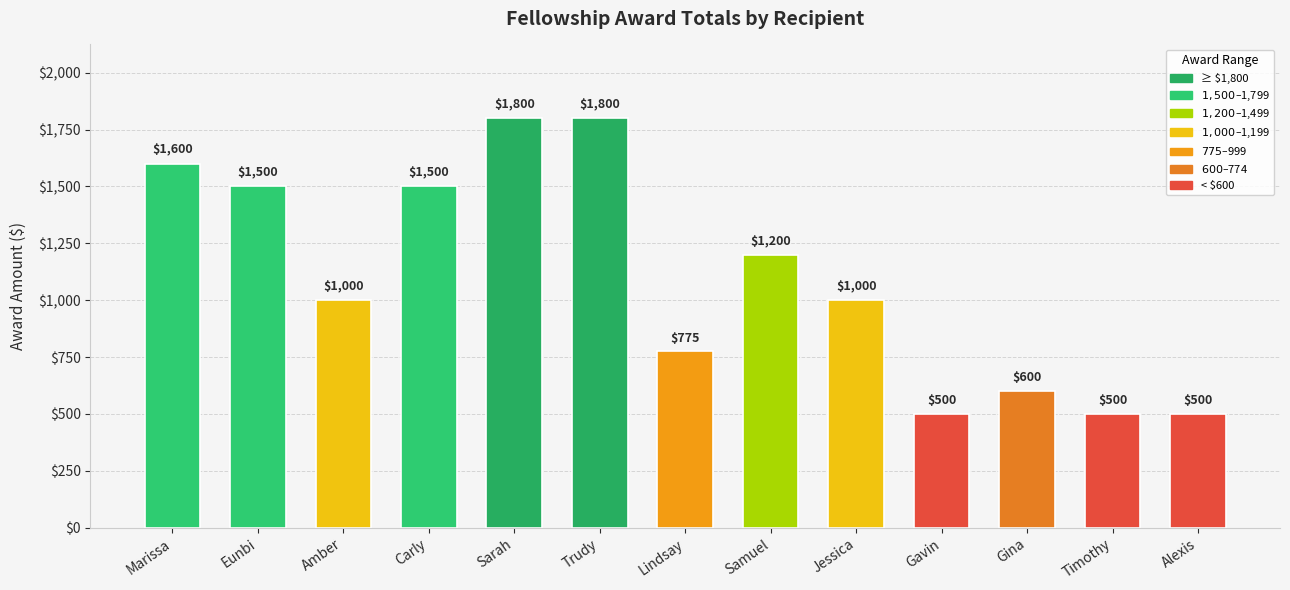

What is the label of the 3rd bar from the left?

Amber